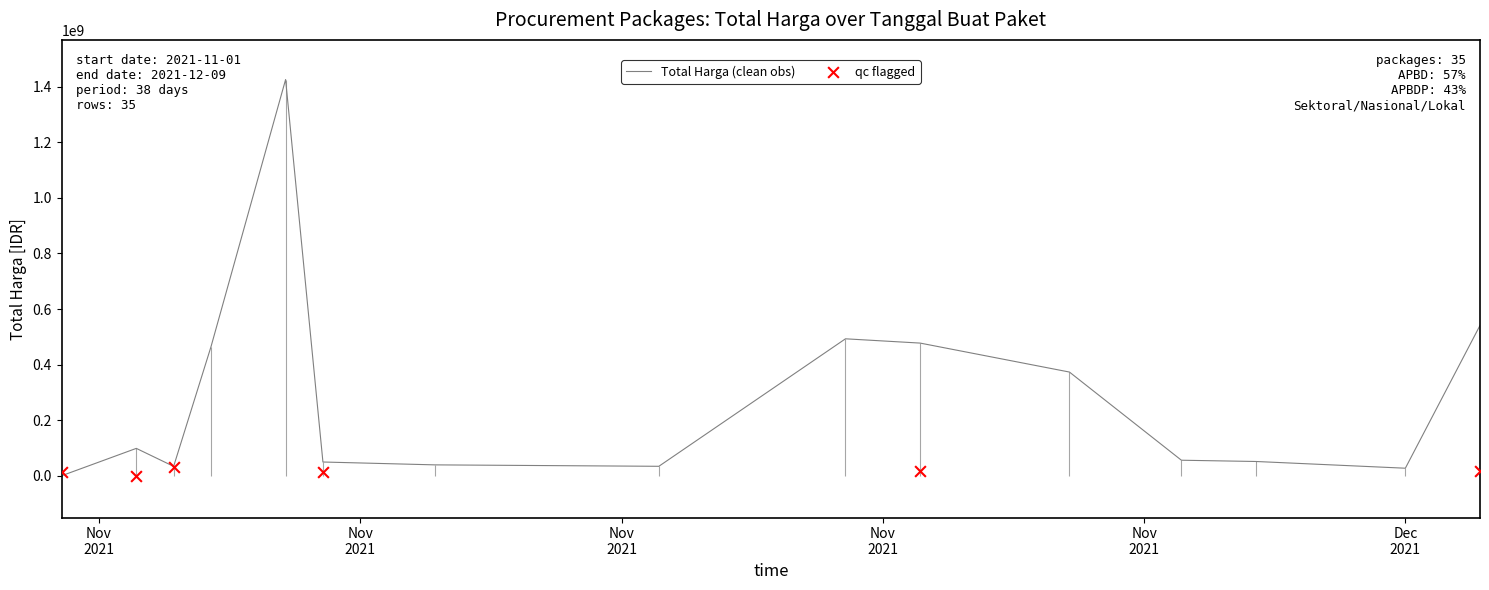

What is the change in value from 2021-11-08 to 2021-11-17?

-15438040